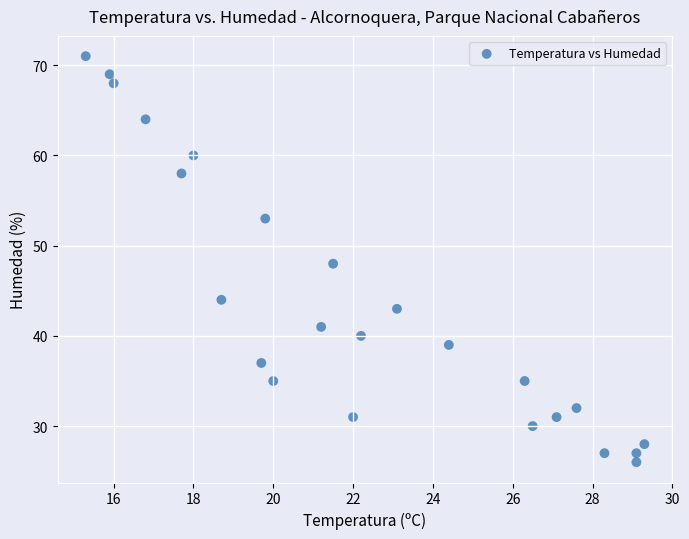

What is the range of Y values (max minus min)?

45